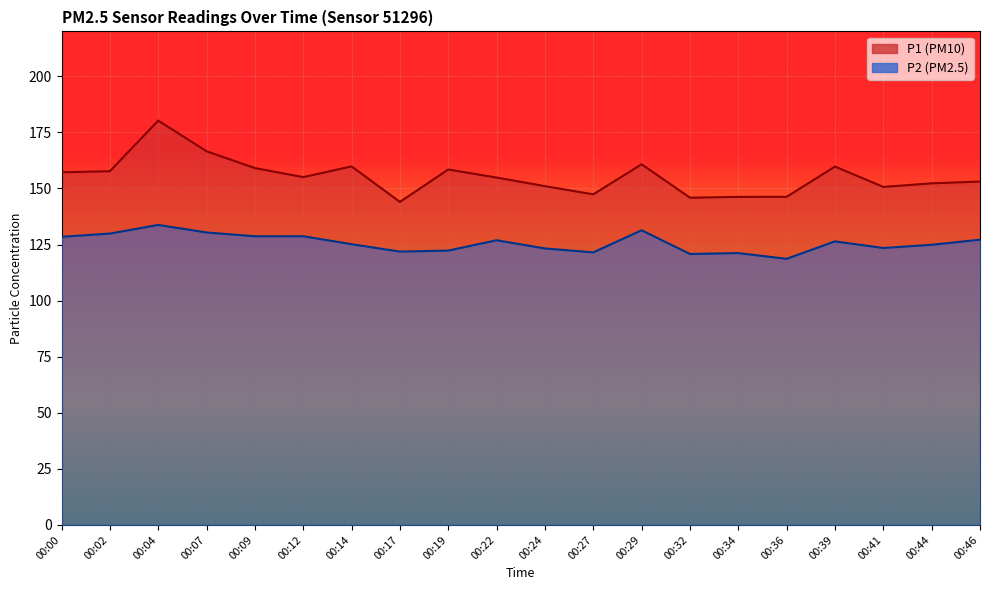

What is the sum of all P1 values?

3106.2